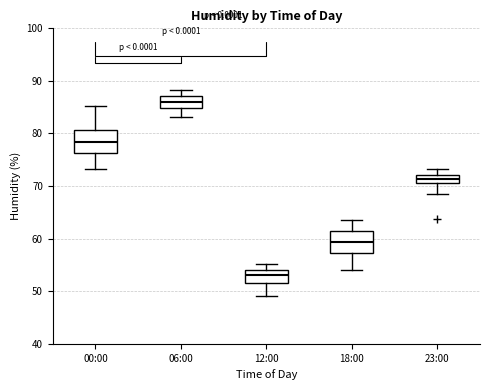

Reading left to right, transcribe this box plot: for each box, give where its median line is, the range the box spans, and where its two whiskers end, as read against the y-axis. The values are not printed on the chart, so give them approximately, as read against the axis.

00:00: median 78, box 76 to 81, whiskers 73 to 85
06:00: median 86, box 85 to 87, whiskers 83 to 88
12:00: median 53, box 52 to 54, whiskers 49 to 55
18:00: median 59, box 57 to 62, whiskers 54 to 64
23:00: median 71 (inside the box), box 71 to 72, whiskers 69 to 73